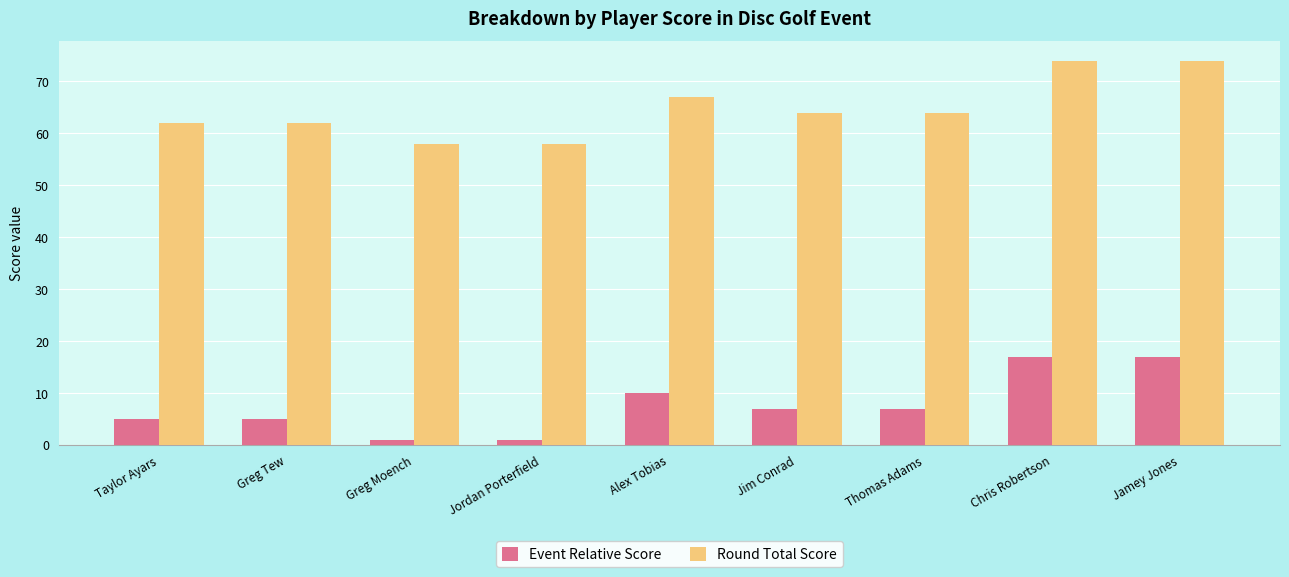

How many groups of bars are there?

9